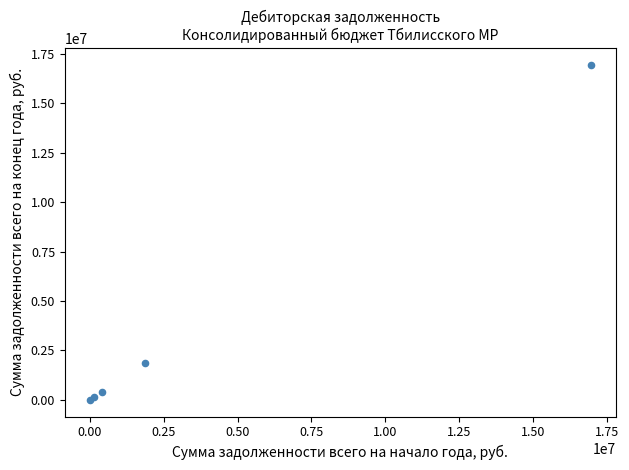

What Y value in the scatter plot is closest to 8477593?

1883018.2